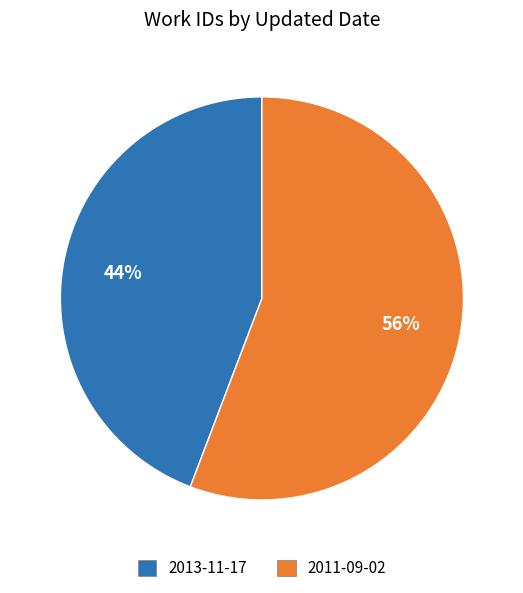

Is the sum of 2013-11-17 and 2011-09-02 greater than half?

Yes